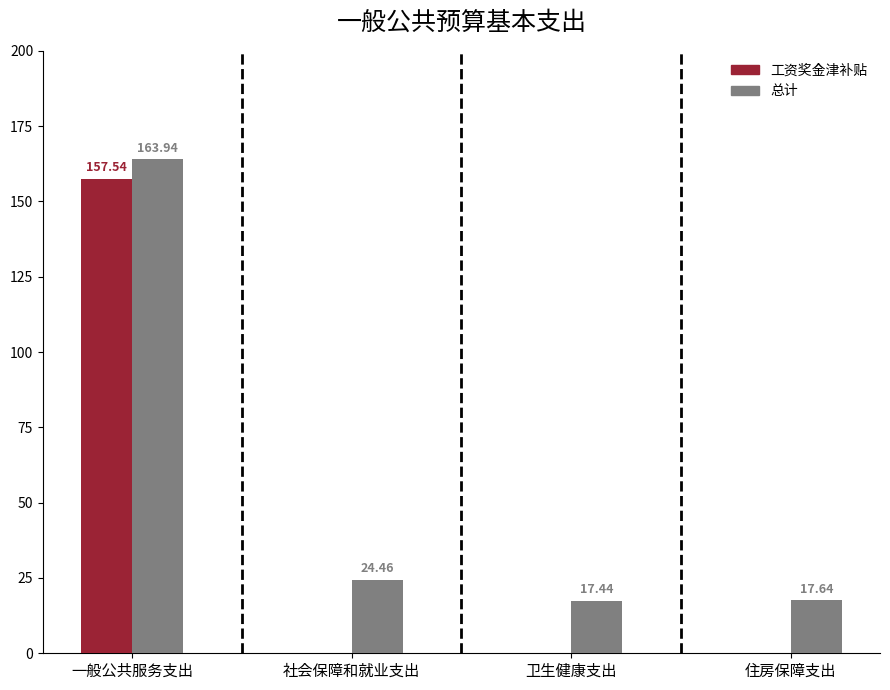

Which series has the largest total across all categories?

总计